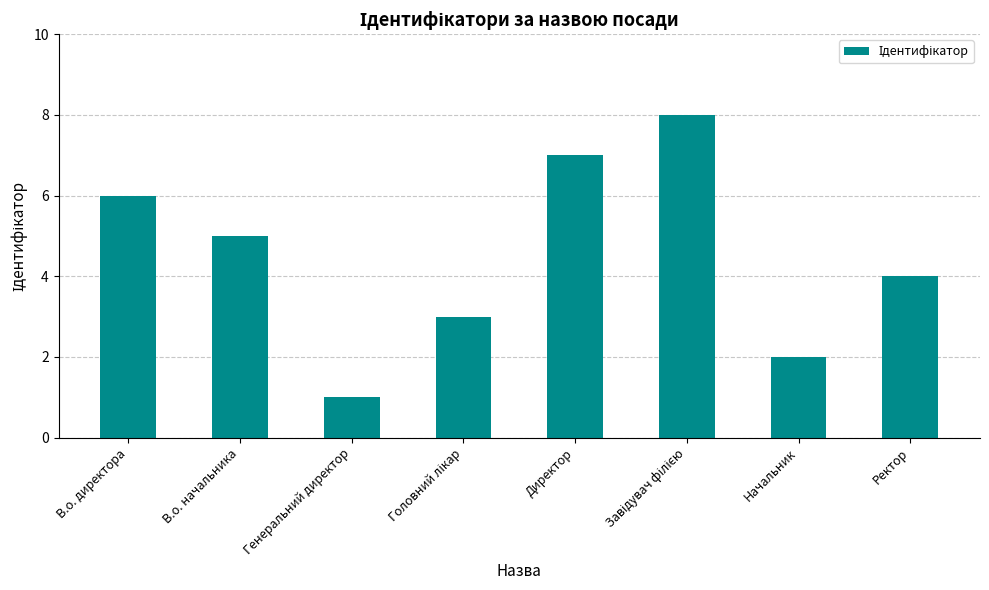

Read the value at Ректор.

4